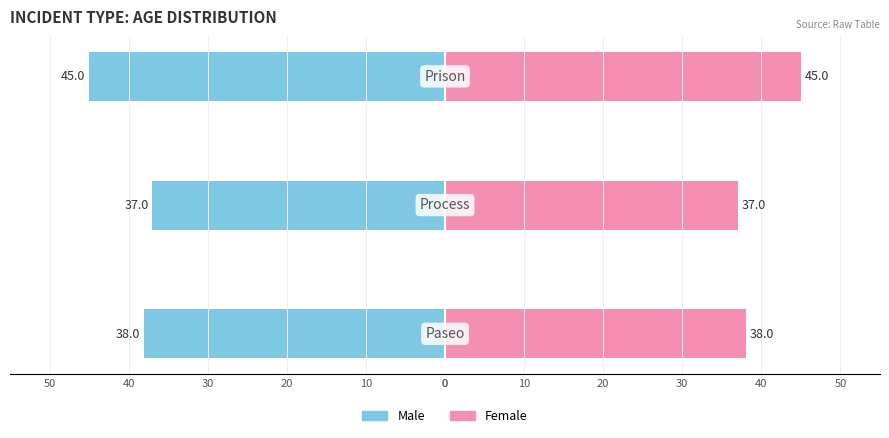

What is the highest value of the Female series?

45